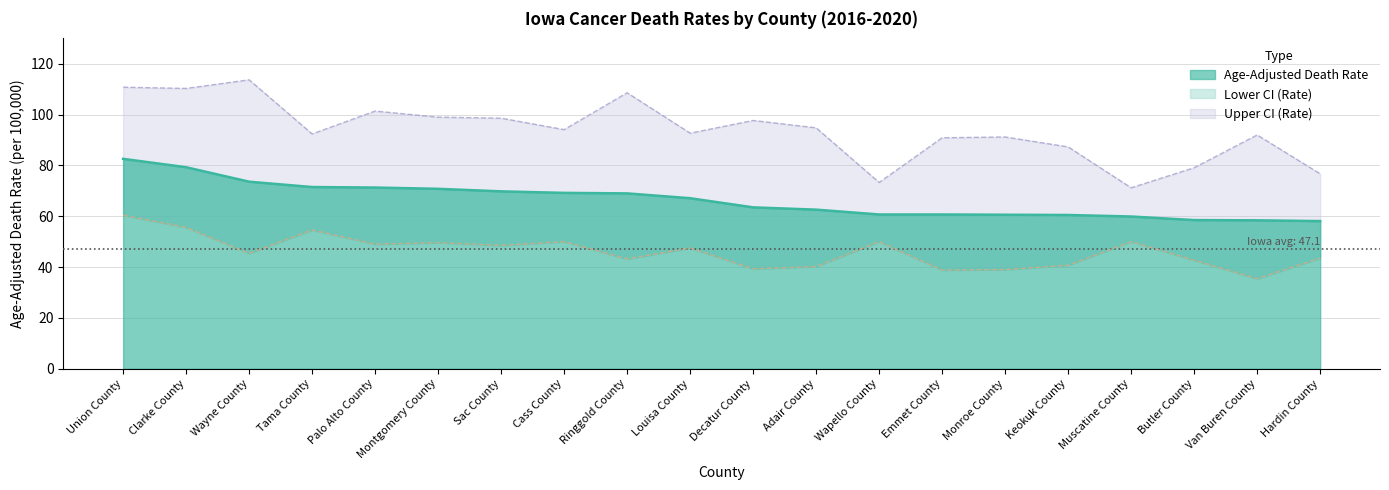

Which category has the lowest value in the Upper CI (Rate) series?

Muscatine County